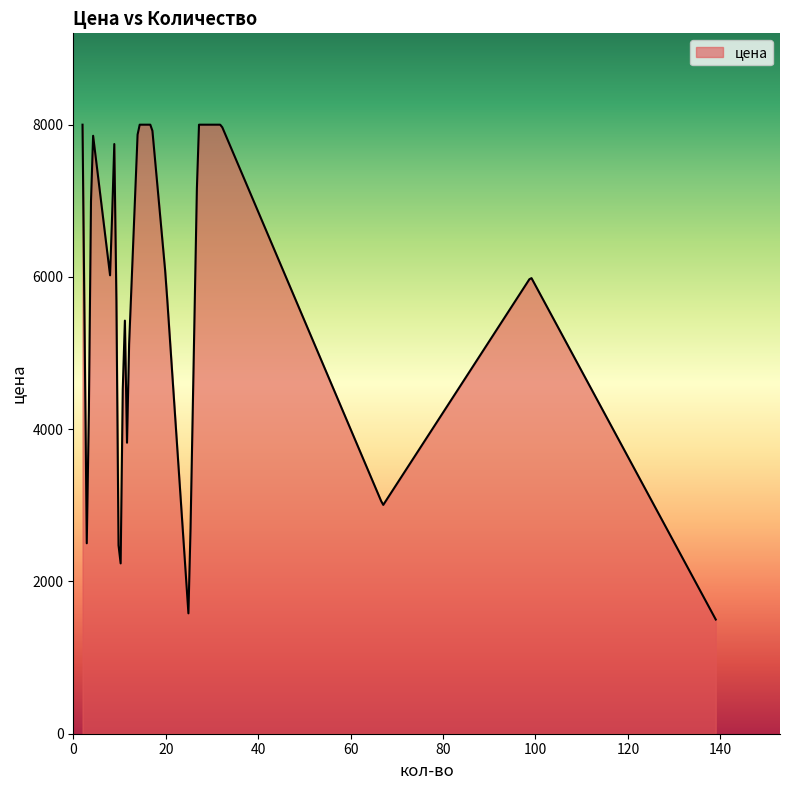

What is the maximum value shown in the chart?

8000.0